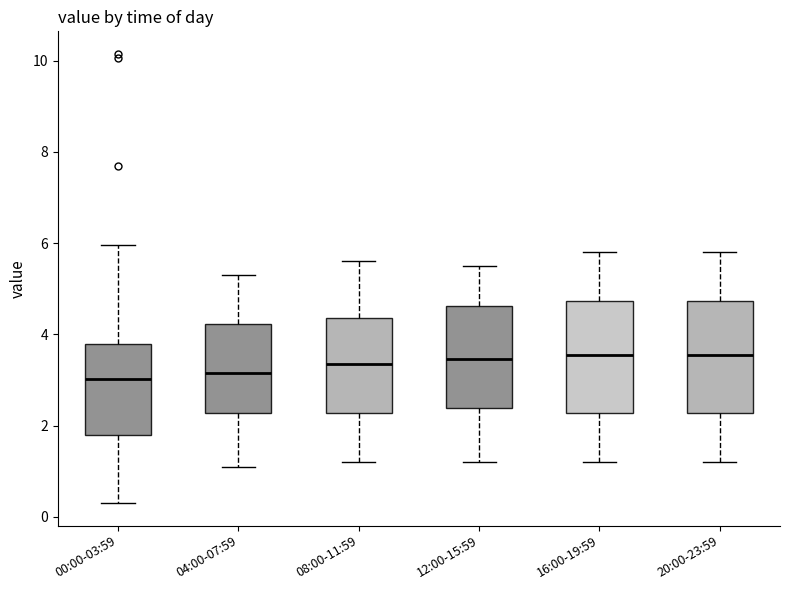

Reading left to right, transcribe this box plot: for each box, give where its median line is, the range the box spans, and where its two whiskers end, as read against the y-axis. The values are not printed on the chart, so give them approximately, as read against the axis.

00:00-03:59: median 3.0, box 1.8 to 3.8, whiskers 0.4 to 6.0
04:00-07:59: median 3.2, box 2.2 to 4.2, whiskers 1.2 to 5.4
08:00-11:59: median 3.4, box 2.2 to 4.4, whiskers 1.2 to 5.6
12:00-15:59: median 3.4, box 2.4 to 4.6, whiskers 1.2 to 5.6
16:00-19:59: median 3.6, box 2.2 to 4.8, whiskers 1.2 to 5.8
20:00-23:59: median 3.6, box 2.2 to 4.8, whiskers 1.2 to 5.8